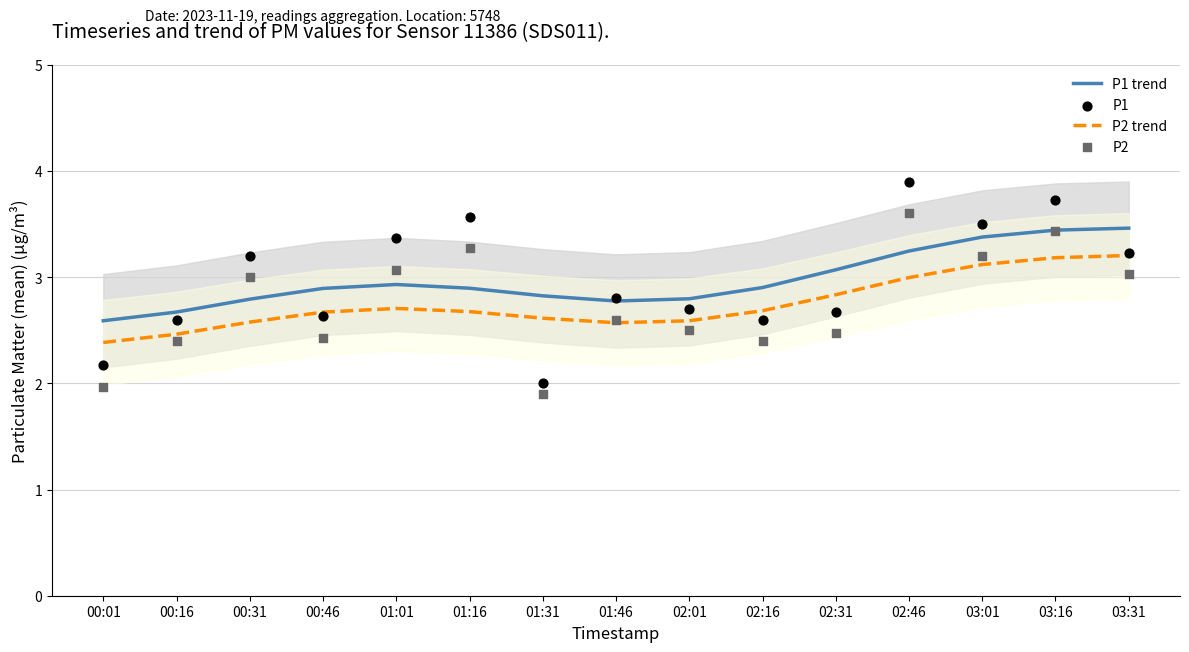

What are all the series names shown in the legend?

P1 trend, P2 trend, P1, P2